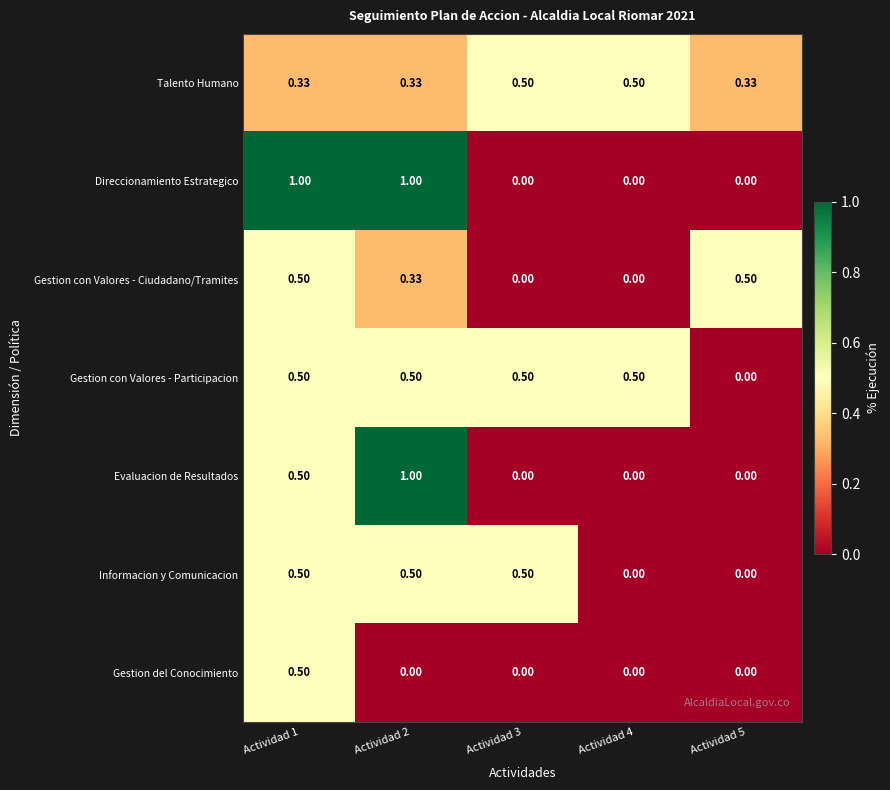

Is the value of Talento Humano at Actividad 1 greater than the value of Direccionamiento Estrategico at Actividad 1?

No